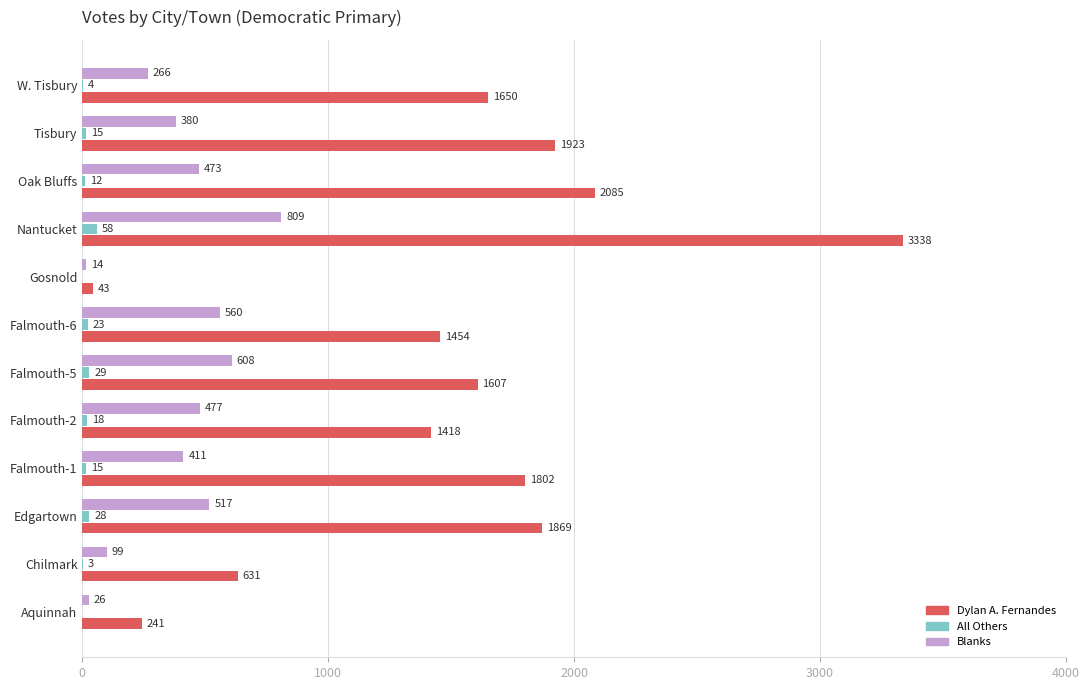

Which series changed the most between Nantucket and Tisbury?

Dylan A. Fernandes